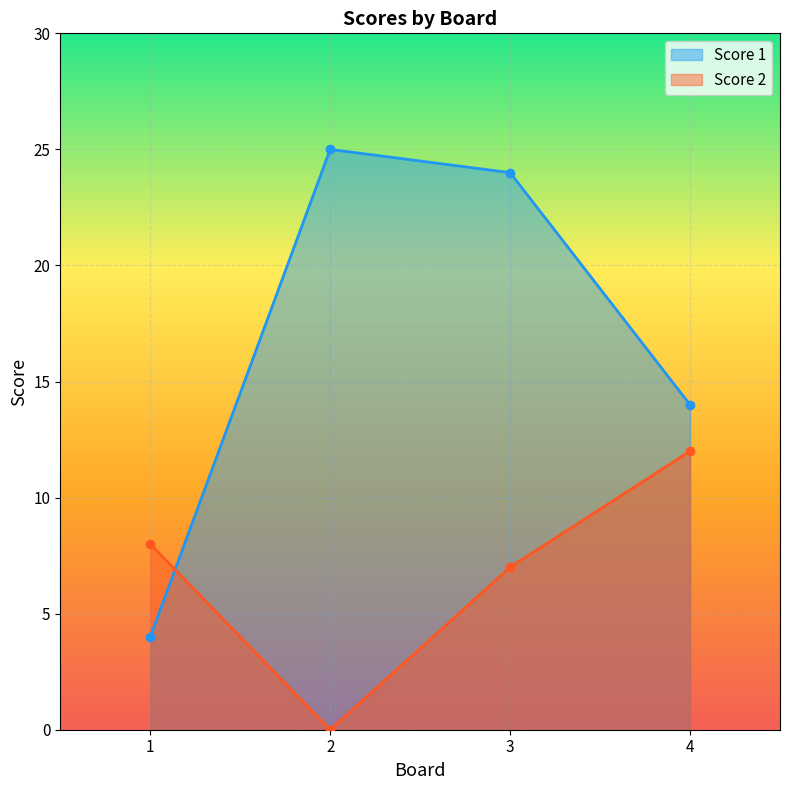

Reading left to right, what are all the values shown in this chart?

Score 1: 1=4	2=25	3=24	4=14
Score 2: 1=8	2=0	3=7	4=12